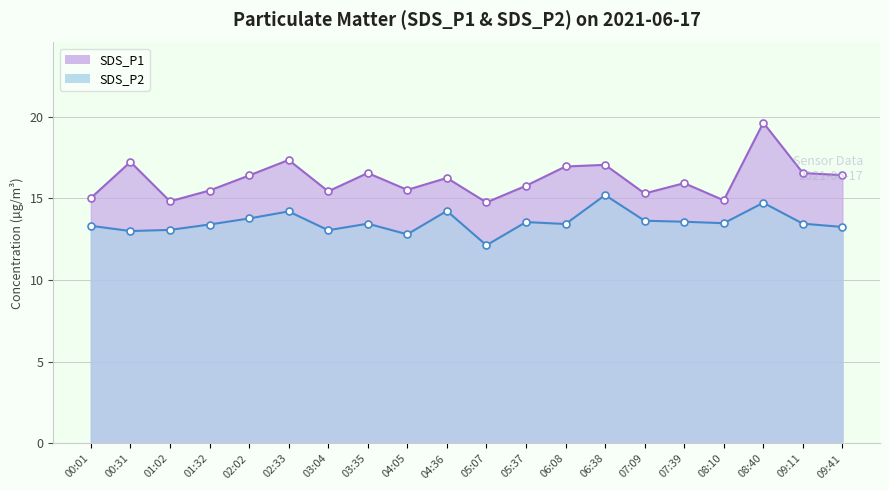

How many data points in SDS_P2 are above 13?

18